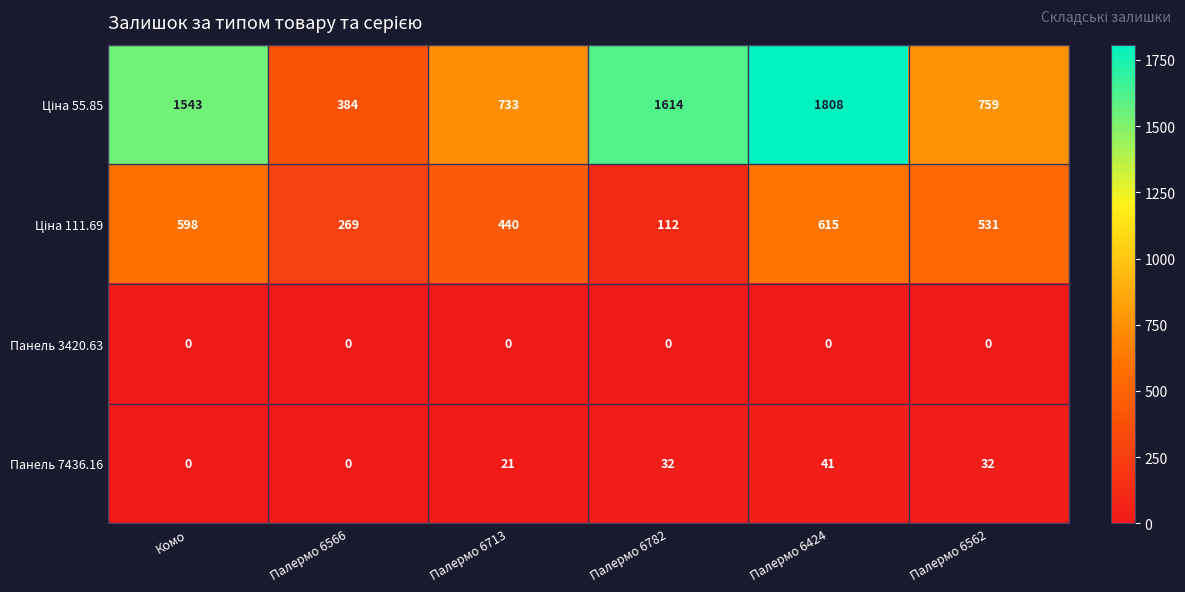

What value does the Панель 7436.16 series have at Палермо 6713?

21